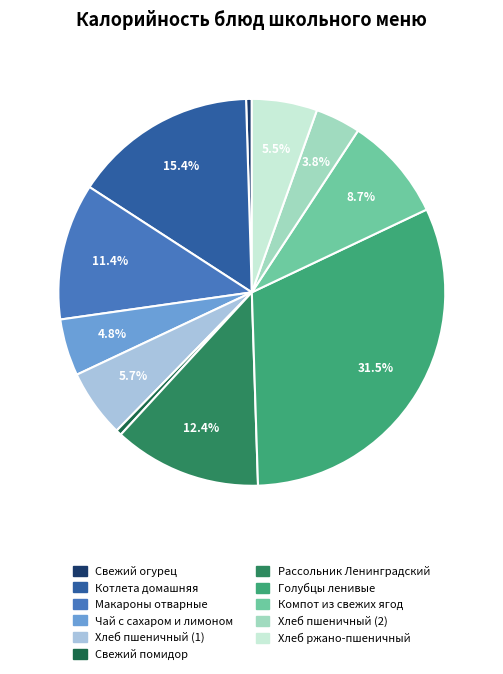

Count the number of slices in the pie.

11